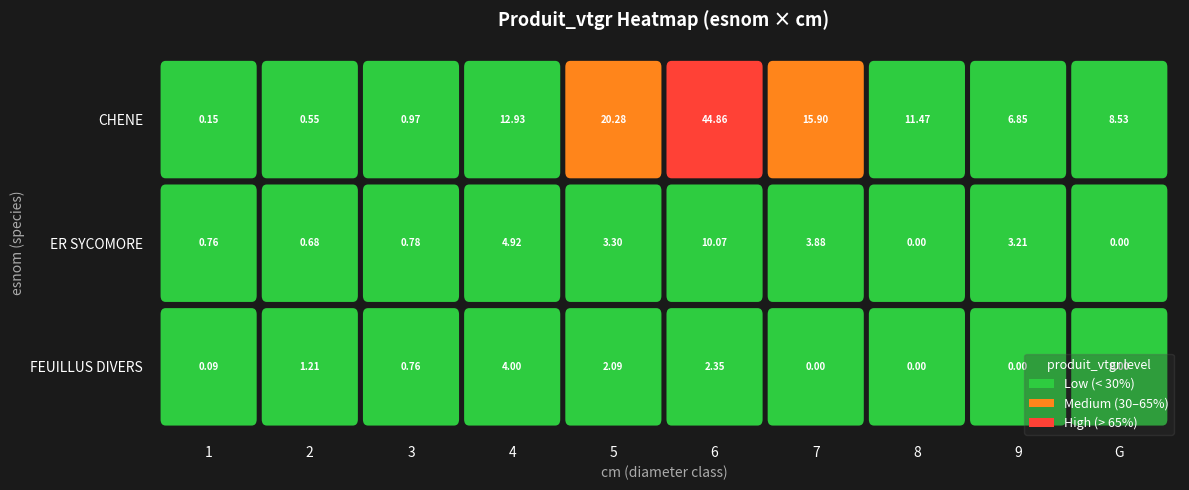

At how many categories does at least one series exceed 27?

1